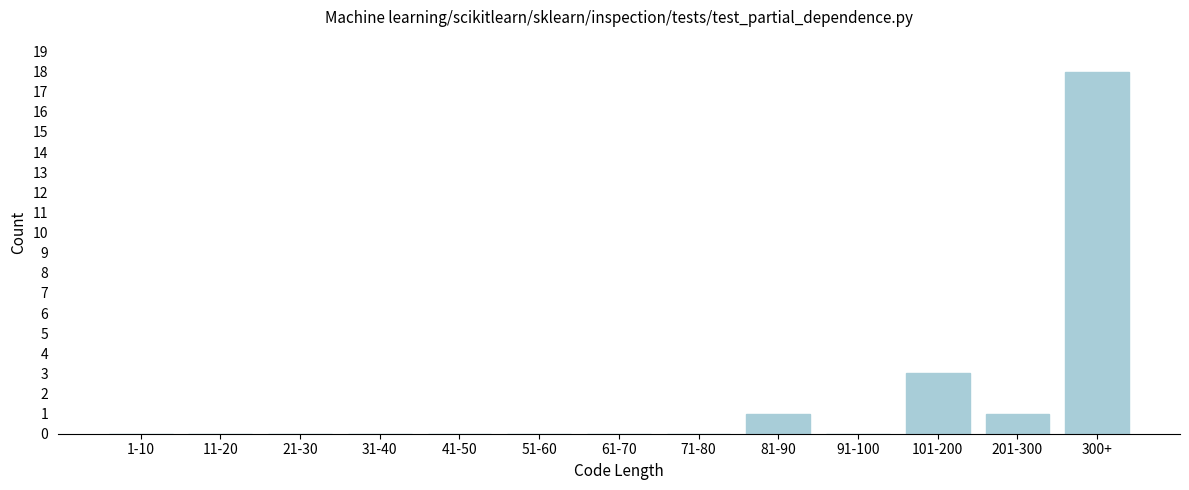

Reading right to left, list all the values displayed in this chart.

300+=18	201-300=1	101-200=3	91-100=0	81-90=1	71-80=0	61-70=0	51-60=0	41-50=0	31-40=0	21-30=0	11-20=0	1-10=0